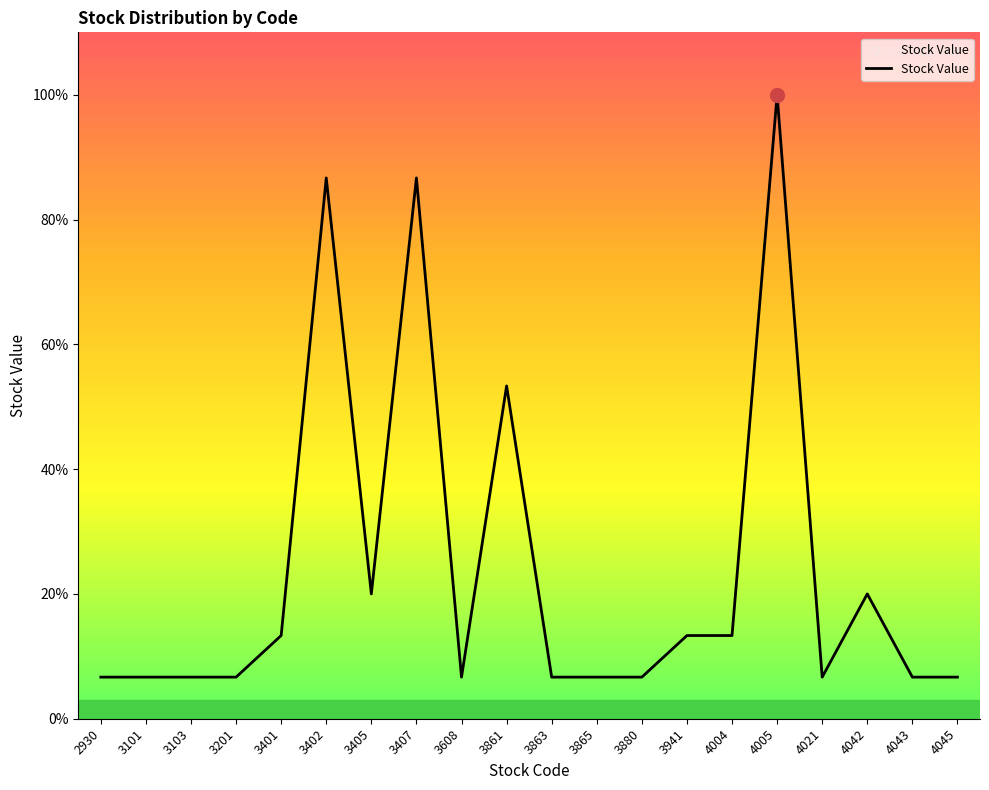

Approximately how many times larger is the value at 3103 compared to 3608?

1.0